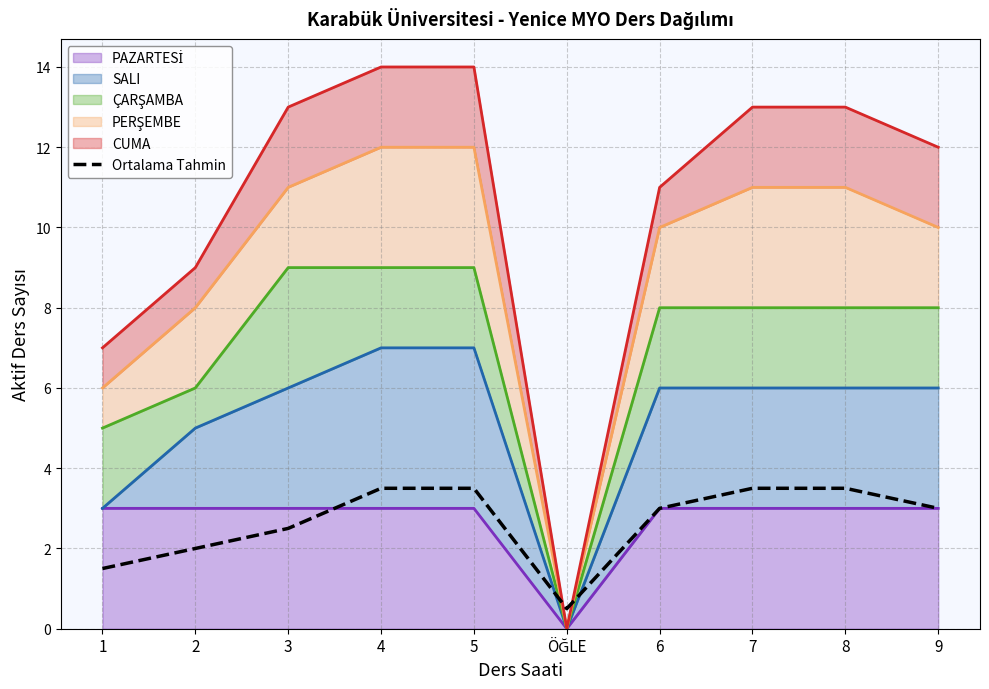

Which label corresponds to the smallest value in the chart?

ÖĞLE